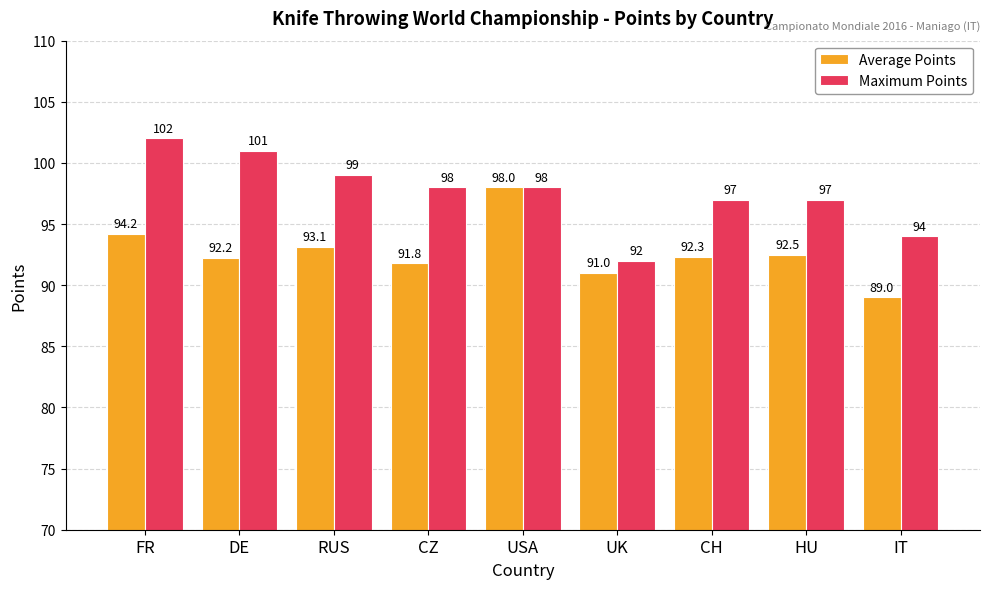

How many series are shown in this chart?

2